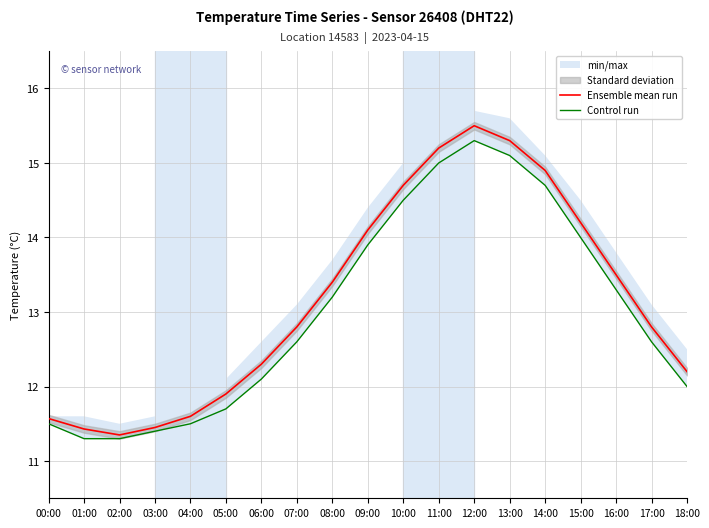

True or false: Control run and Ensemble mean run cross at least once.

False